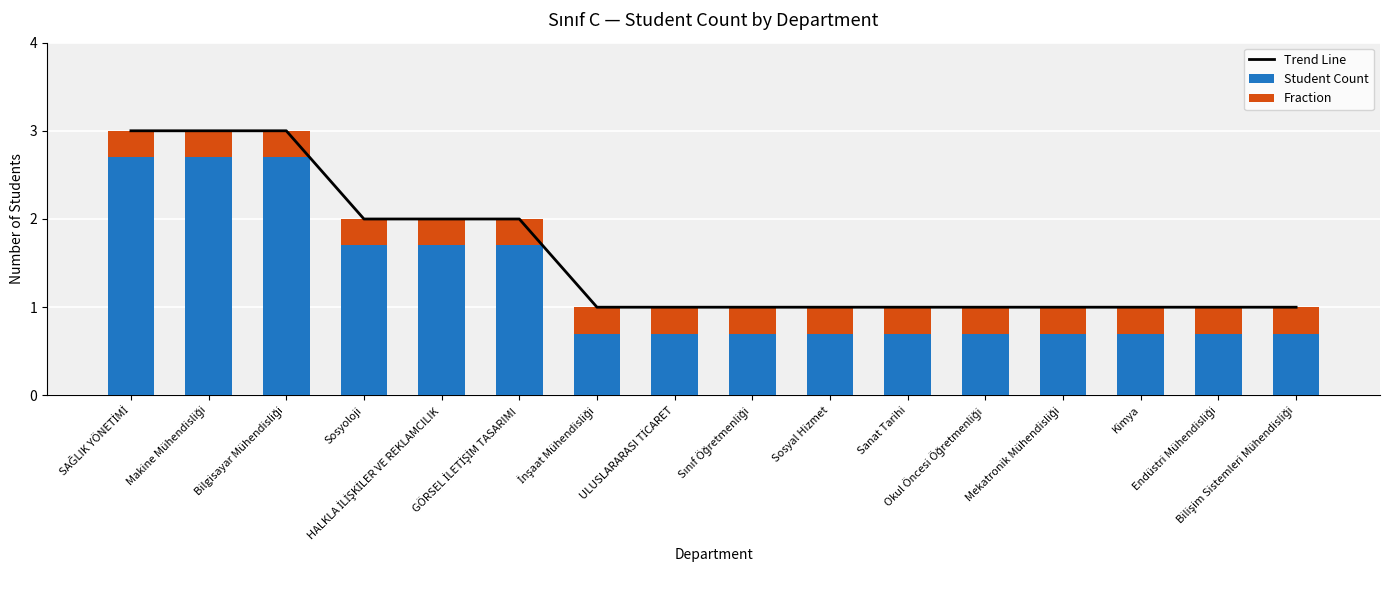

What is the spread (max minus min) of values at SAĞLIK YÖNETİMİ?

2.7